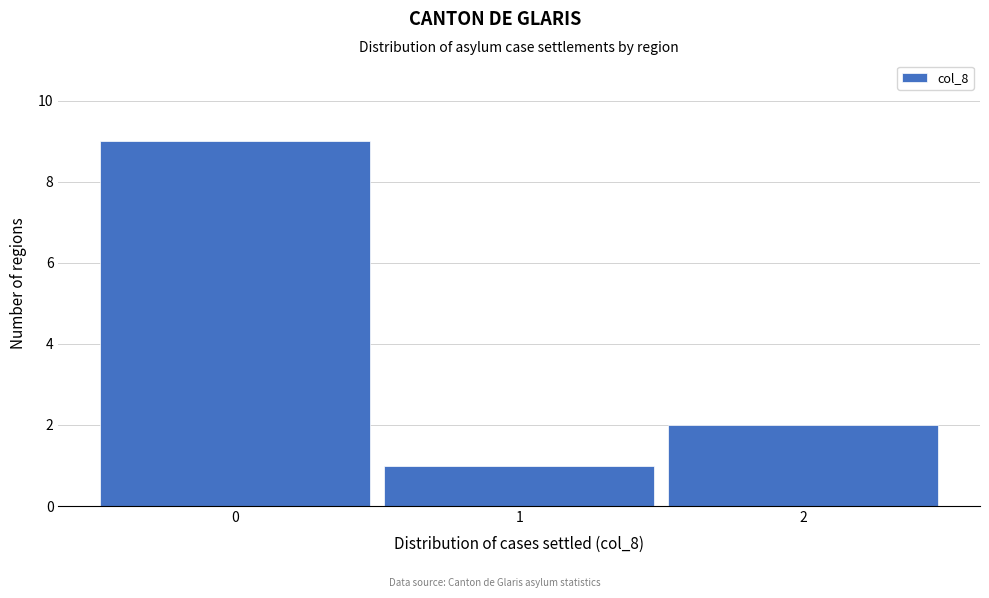

Reading left to right, transcribe all the data shown in this chart.

9	1	2